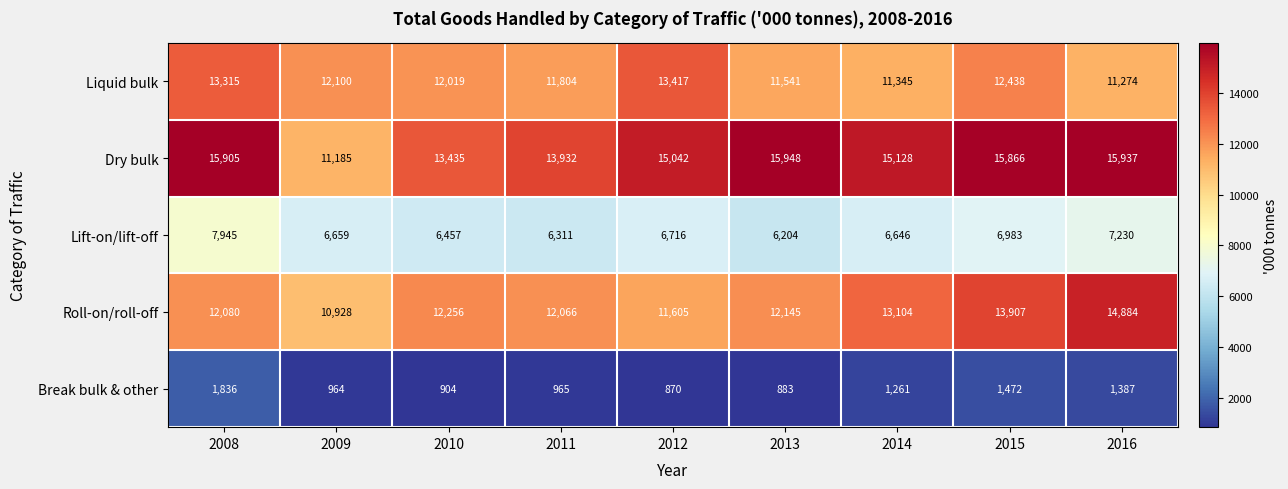

At which category is the sum across all series the highest?

2008